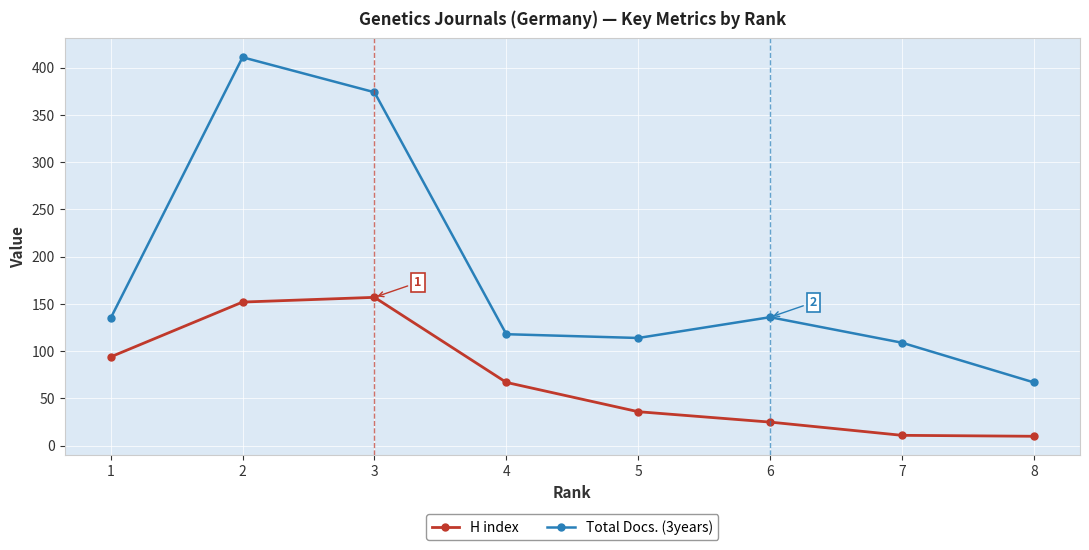

Is this an area chart (filled region under the line)?

No